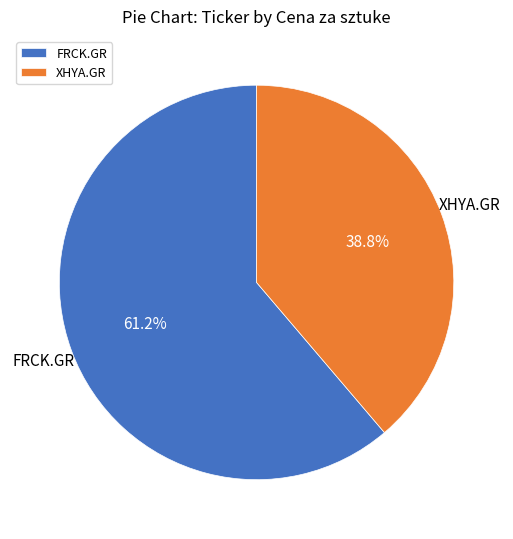

What is the smallest slice in the pie chart?

XHYA.GR